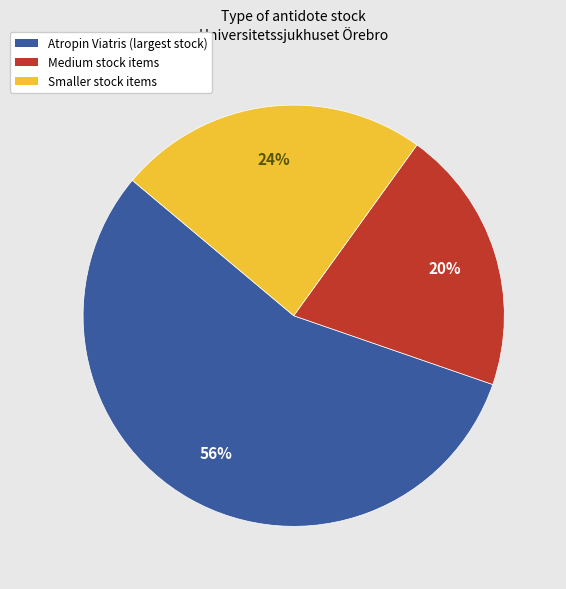

To the nearest percent, what is the average slice percentage?

33%